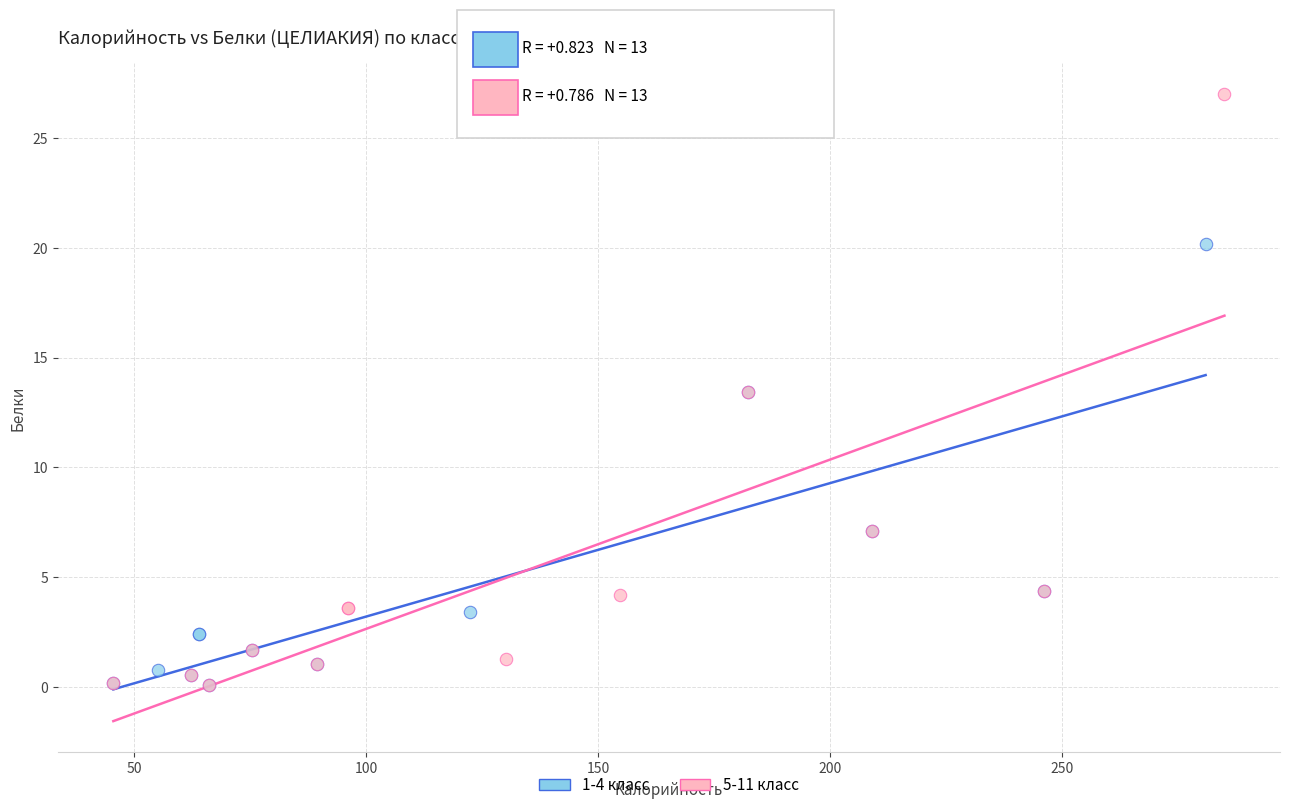

Which series contains the highest Y value?

5-11 класс